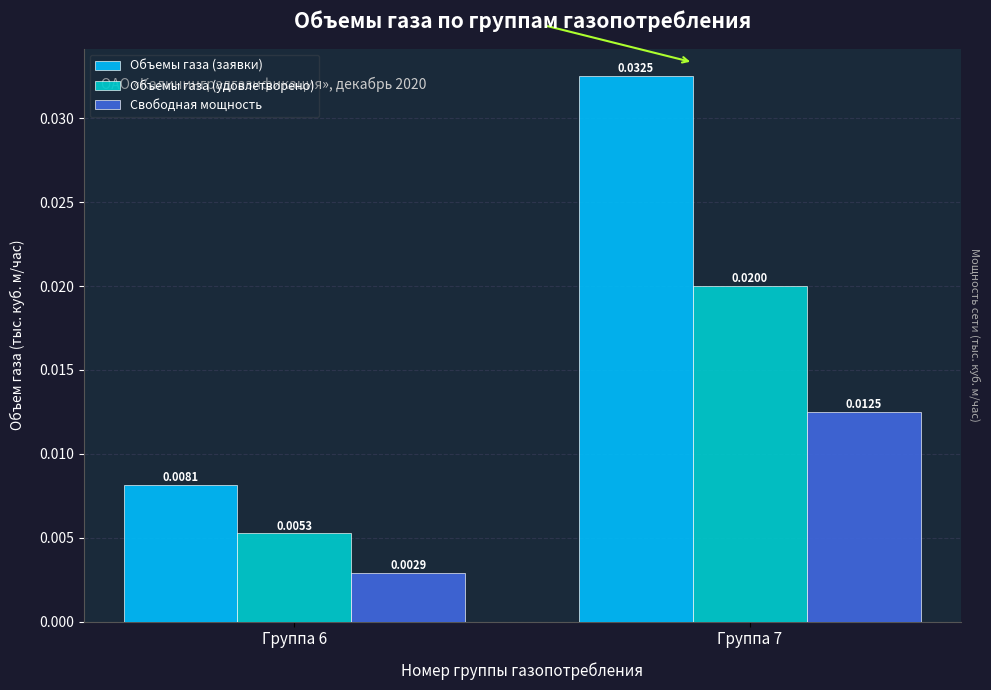

Which series has the widest spread of values?

Объемы газа (заявки)